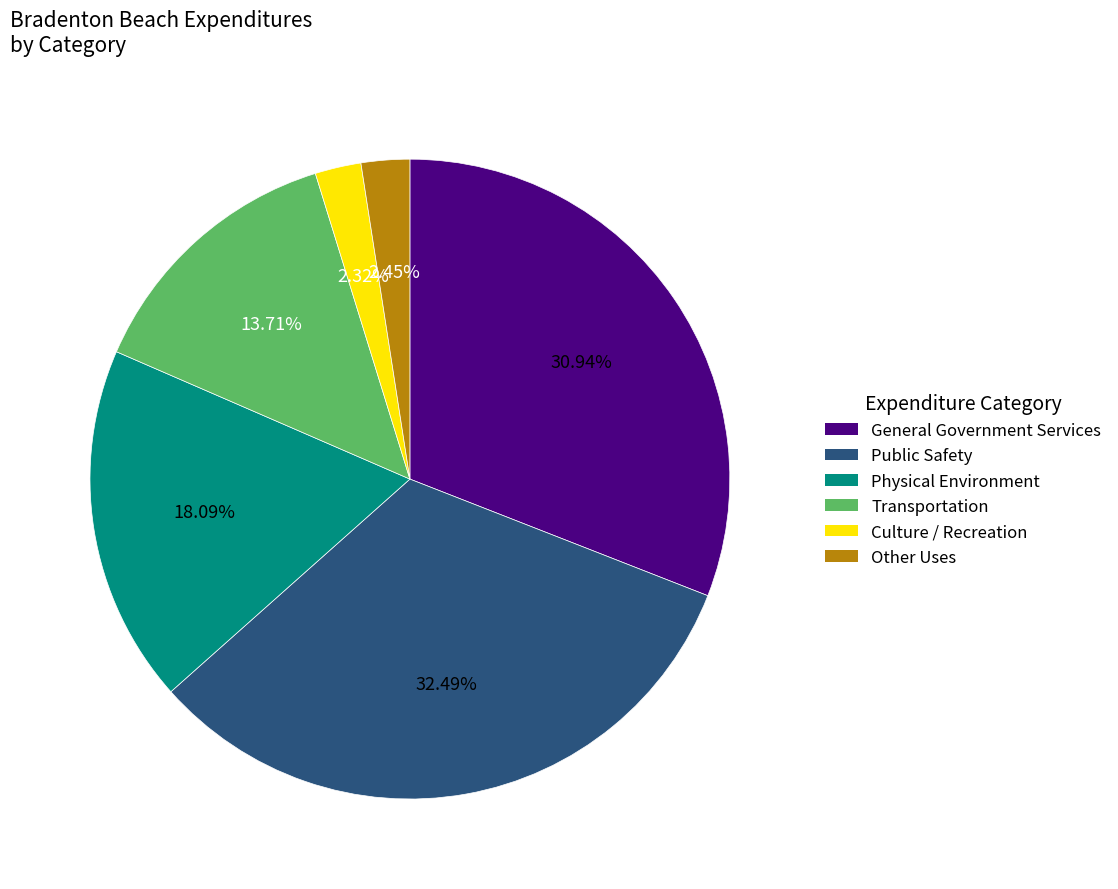

Combined, do Physical Environment and Other Uses account for over 50%?

No